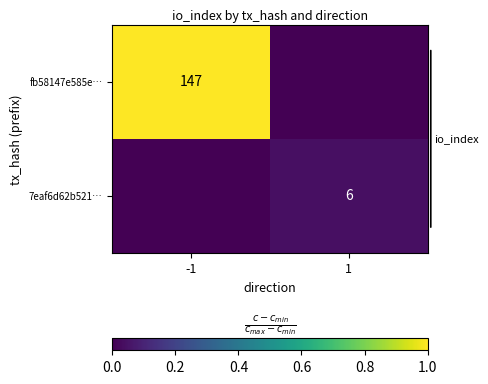

How many distinct data groups are displayed?

2